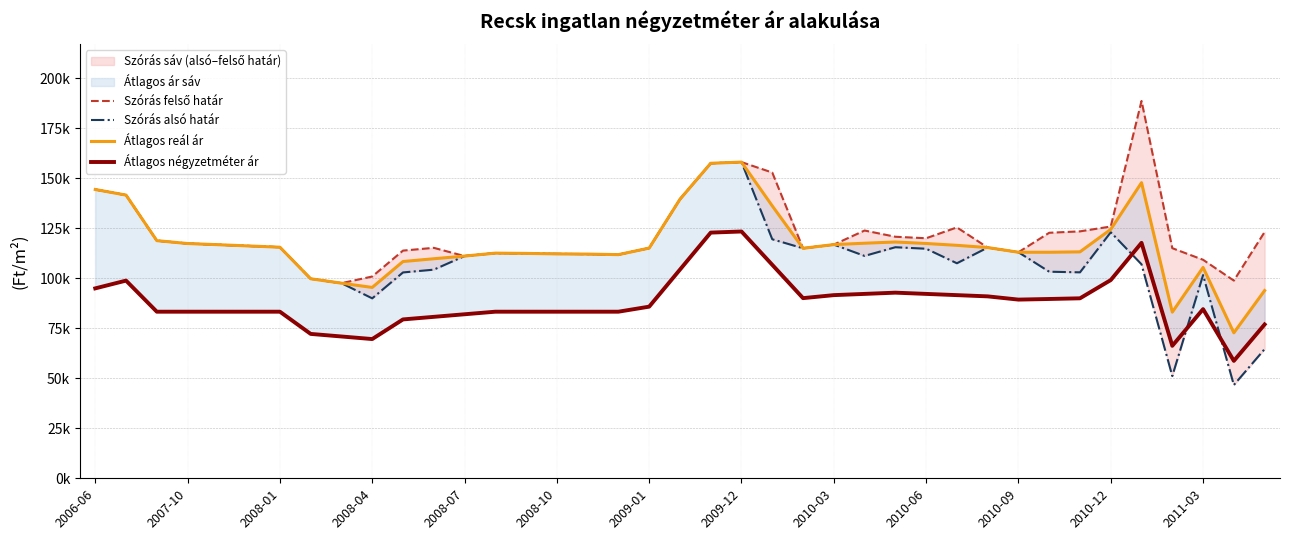

What is the sum of the Szórás alsó határ values at 36 and 28?

209216